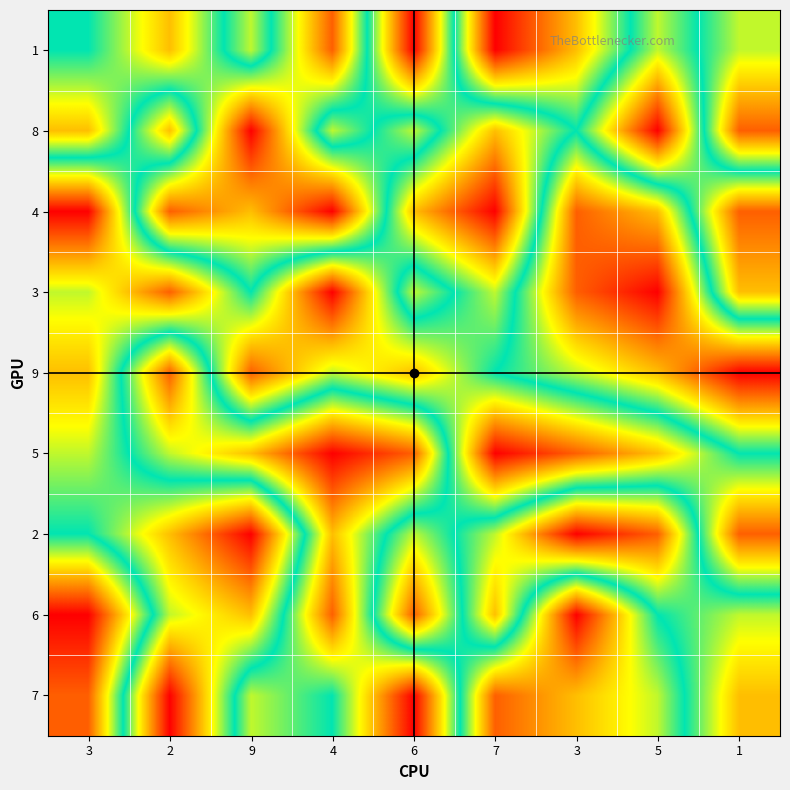

Which category has the highest value across all series?

7